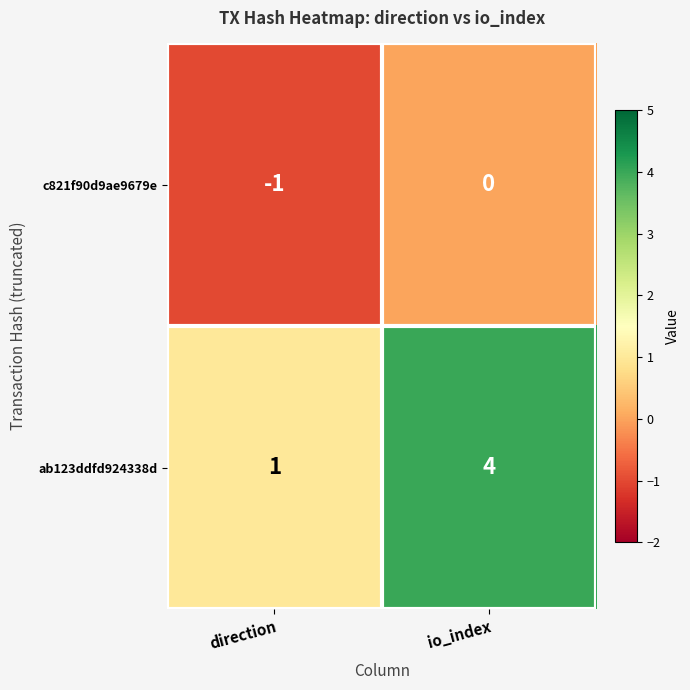

At which label does c821f90d9ae9679e reach its minimum?

direction